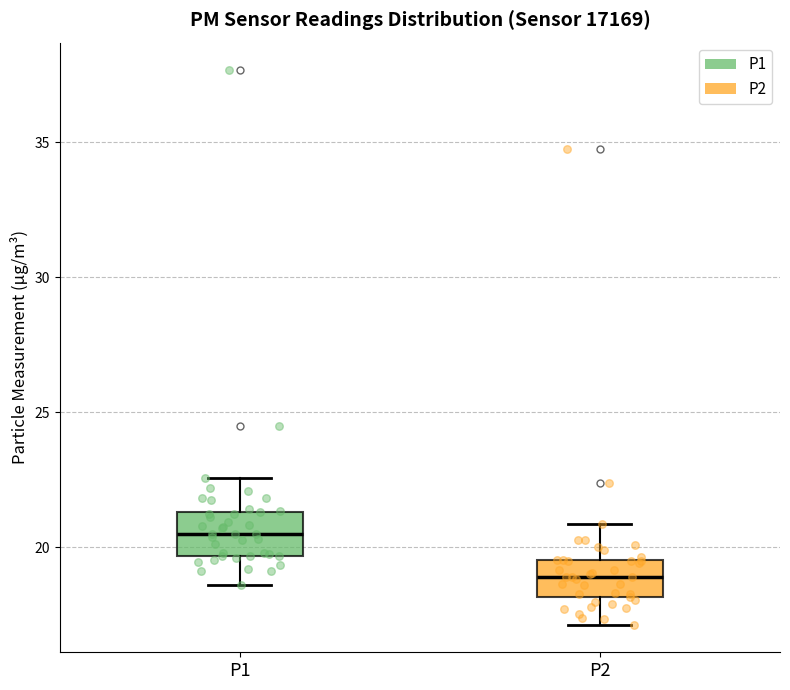

Which box has the highest median line?

P1